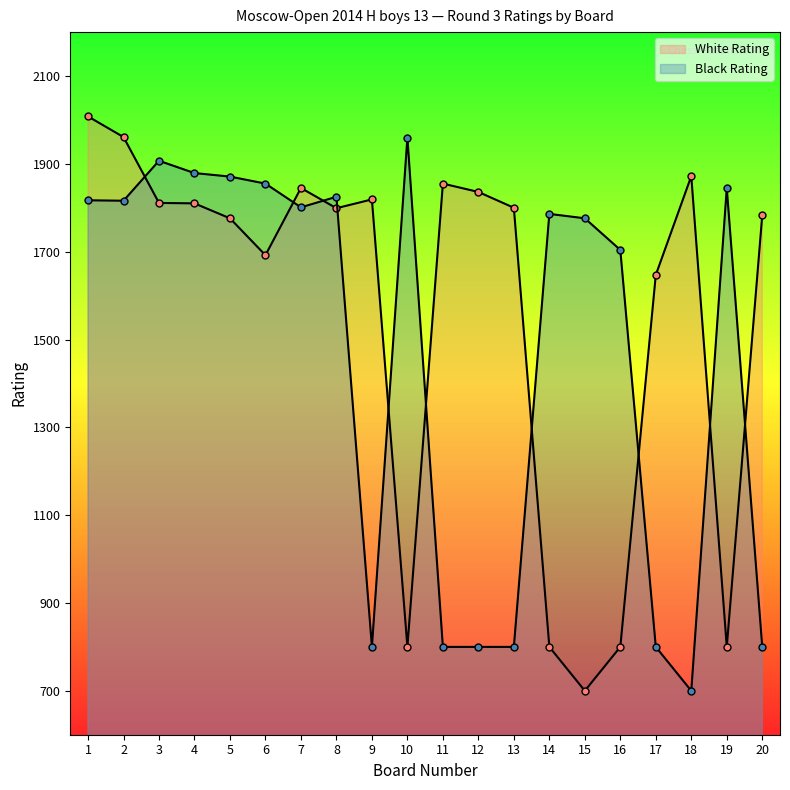

Is the value of White Rating at 1 greater than the value of Black Rating at 11?

Yes